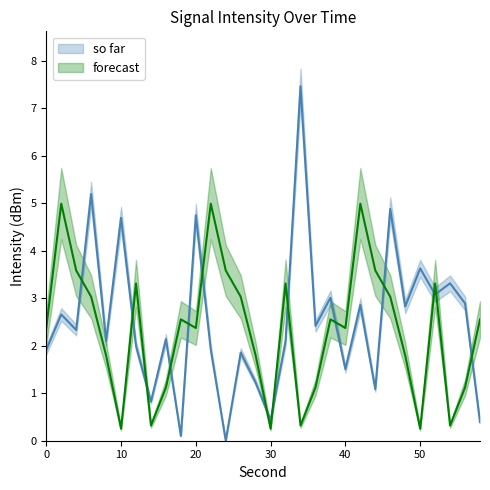

The forecast series shows 4.2 at 26. True or false?

False